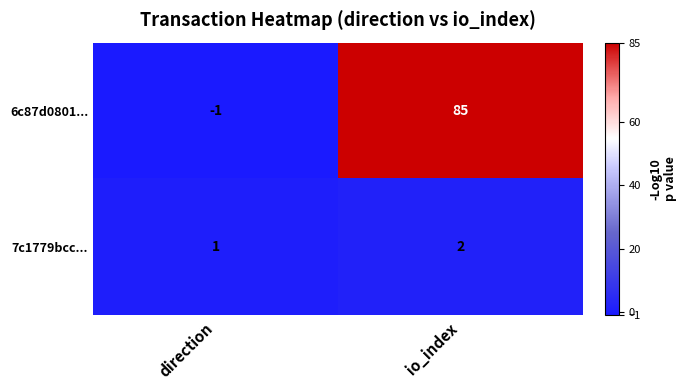

Which category has the highest value across all series?

io_index